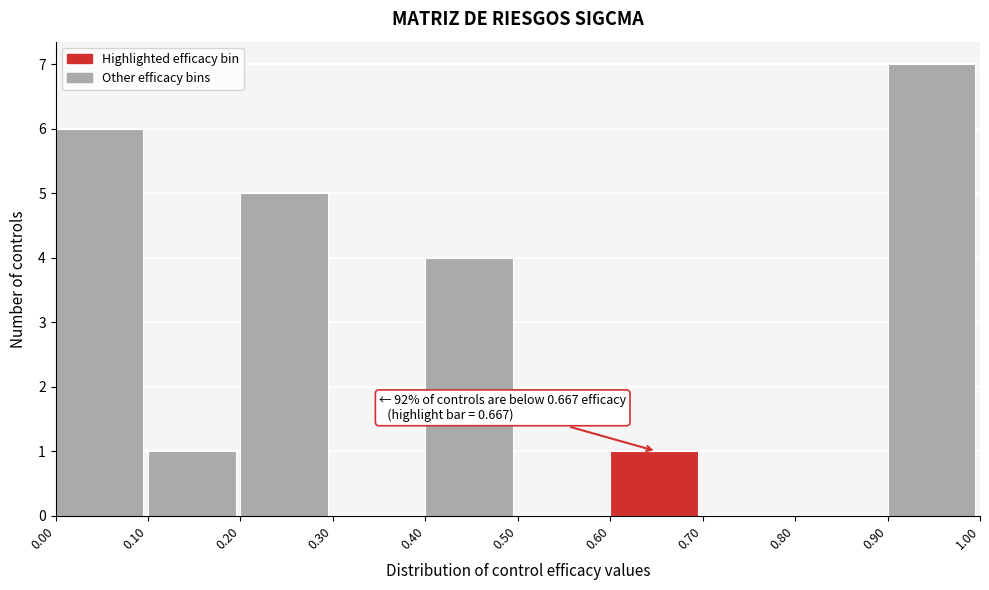

Which range on the x-axis has the tallest bar?

0.90 to 1.00